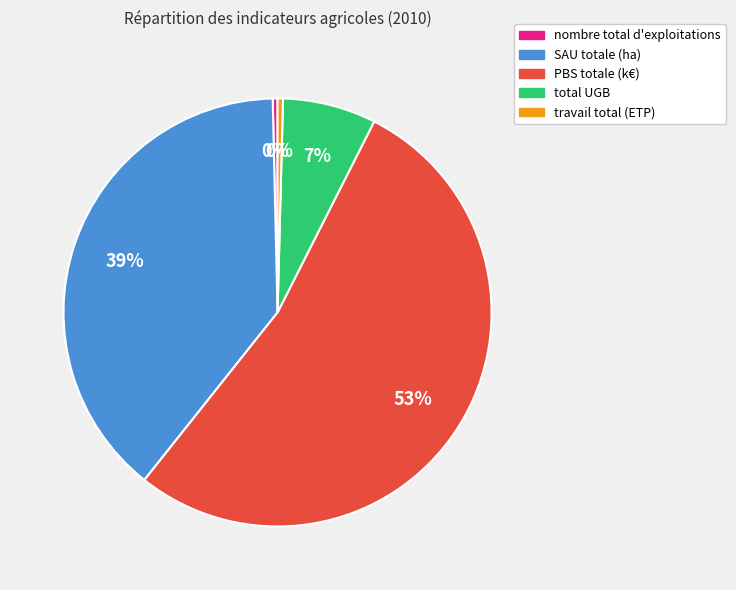

Which slice is the largest?

PBS totale (k€)